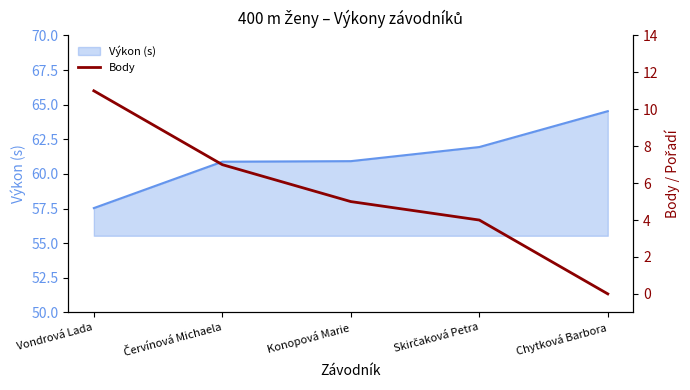

How many data points are above 5?

2